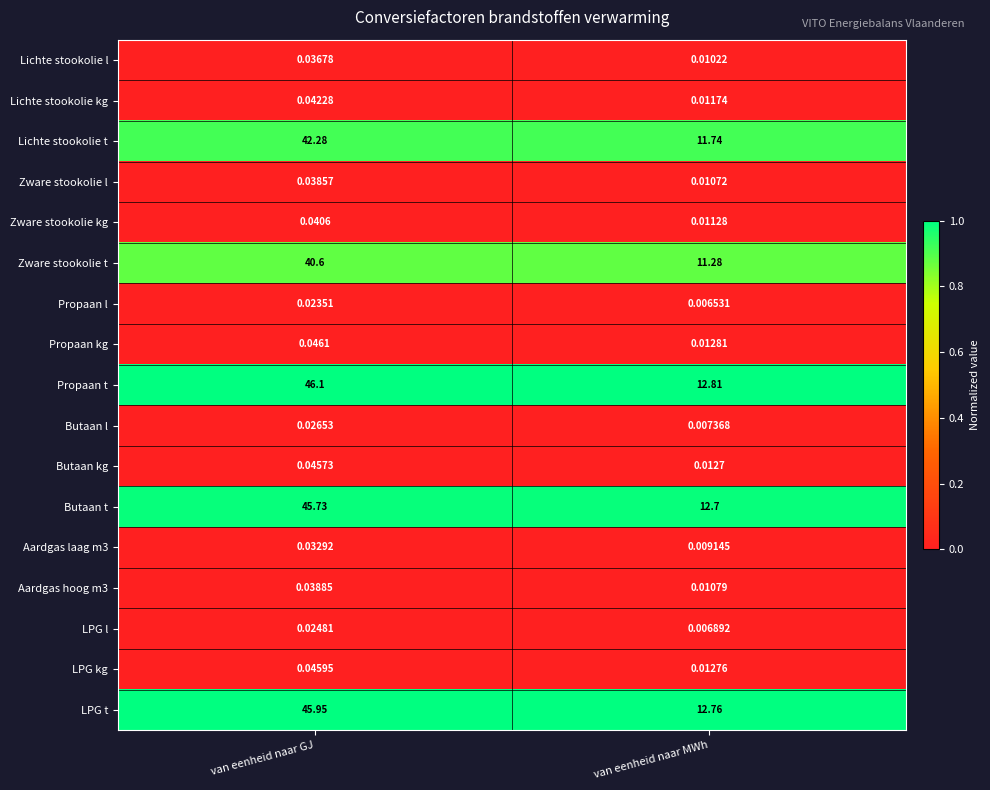

At which category does the chart reach its peak across all series?

van eenheid naar GJ